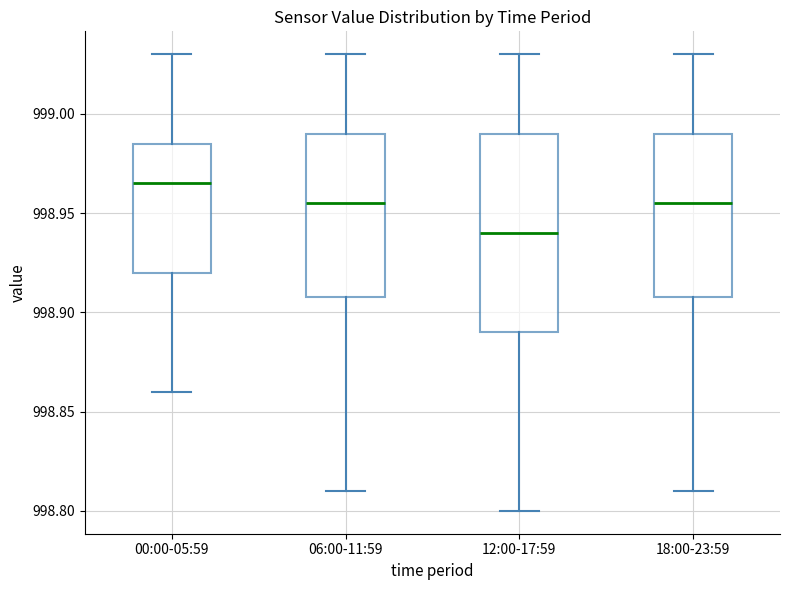

Comparing the boxes themselves (not the whiskers), which one is the tallest?

12:00-17:59